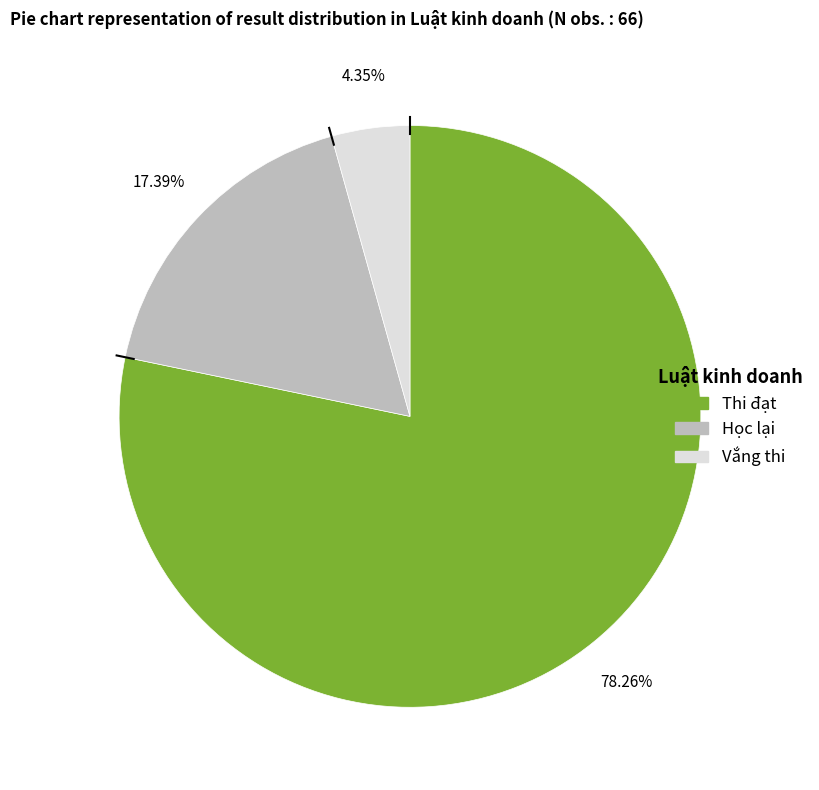

What is the smallest slice in the pie chart?

Vắng thi